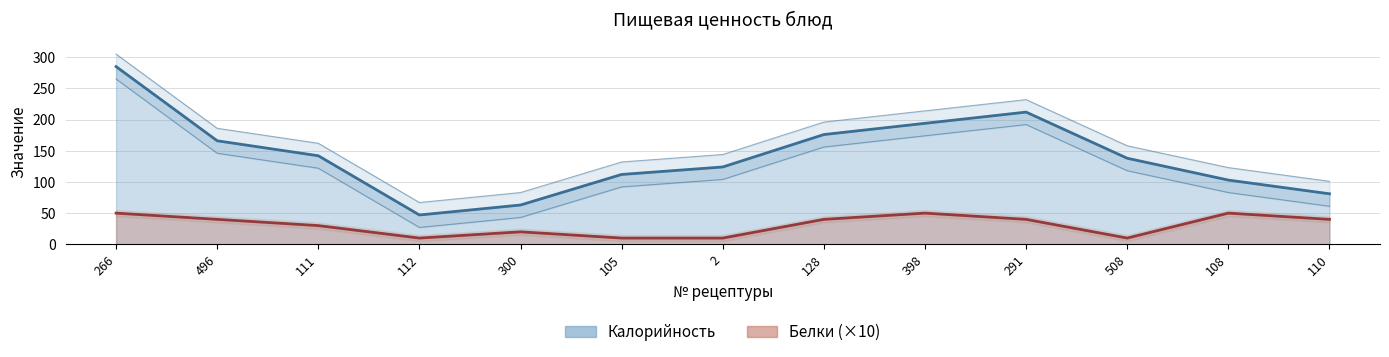

Where is the first local minimum for Белки?

112